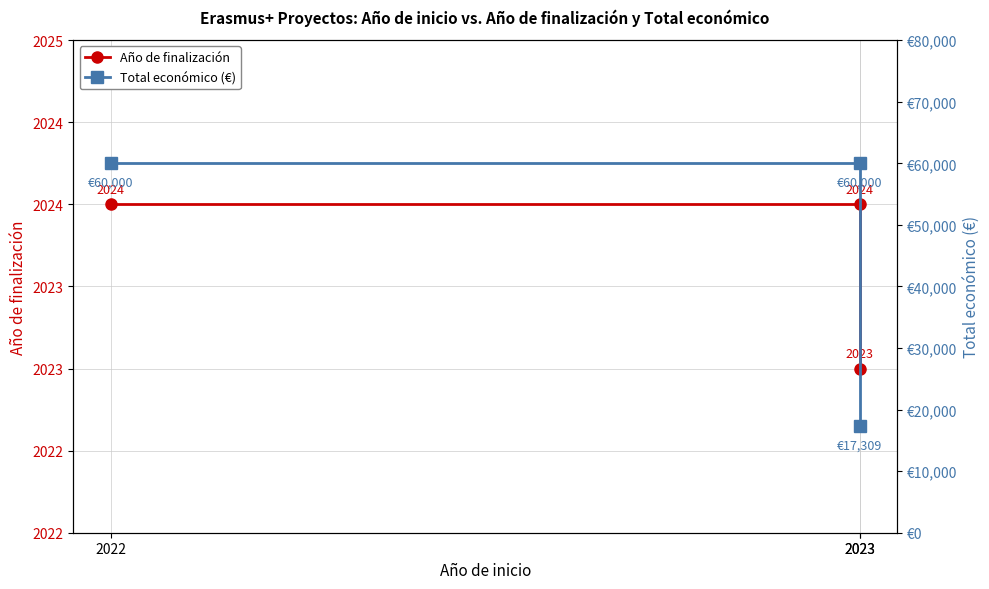

Reading left to right, extract all data points from this chart.

Año de finalización: 2022=2024	2023=2024	2023=2023
Total económico (€): 2022=60000	2023=60000	2023=17309